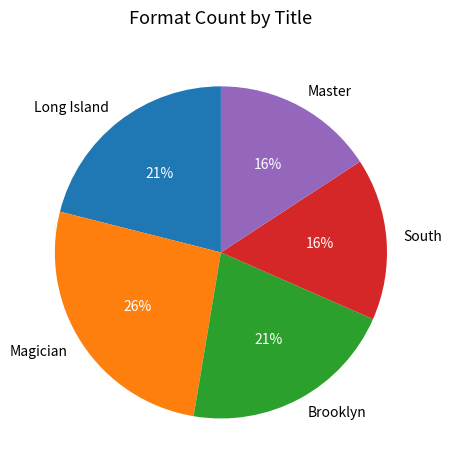

The Magician slice represents 26% of the pie. True or false?

True